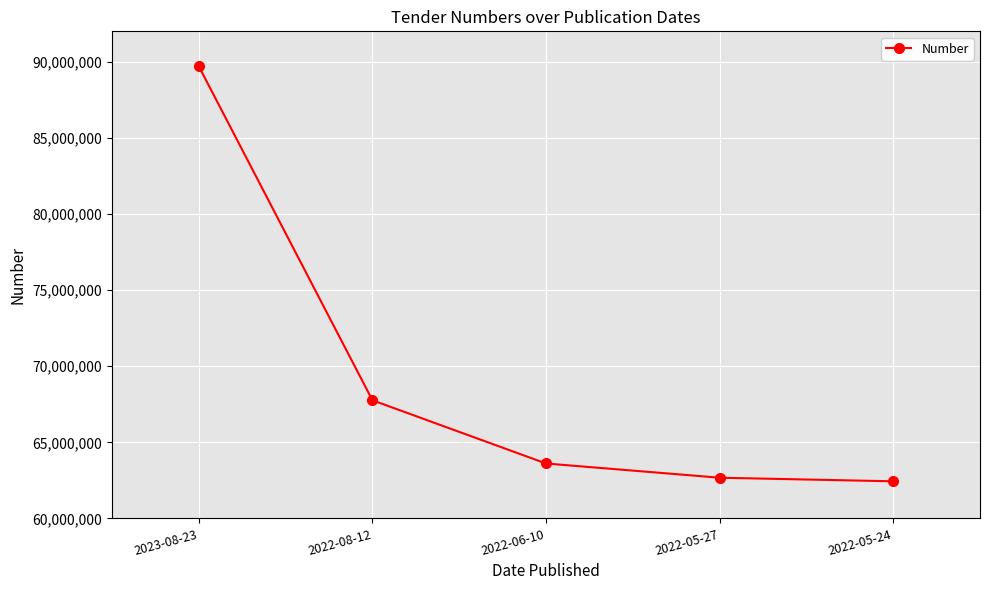

How many distinct data groups are displayed?

1